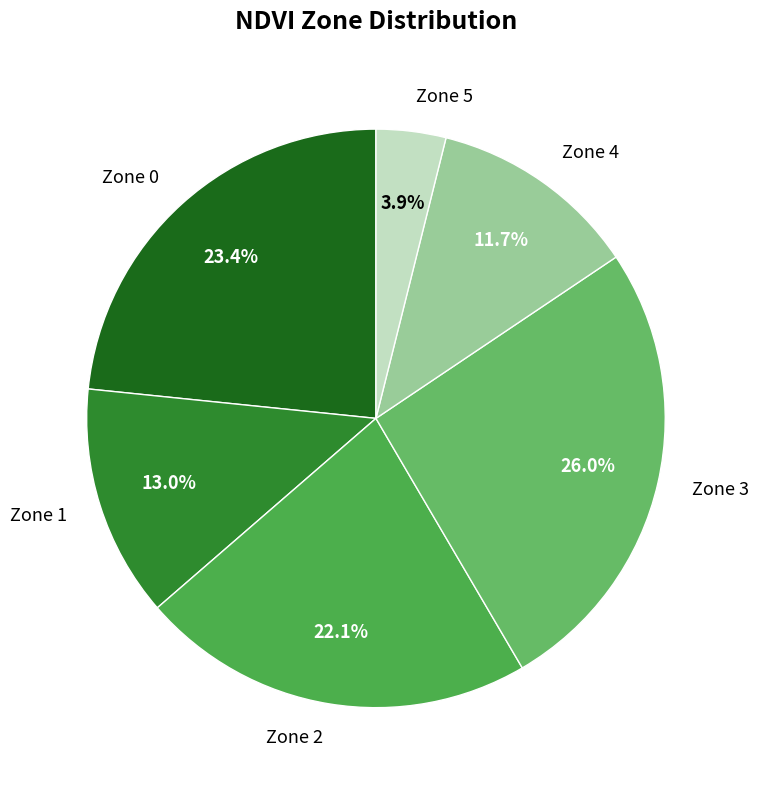

Do Zone 2 and Zone 0 together represent more than half of the pie?

No